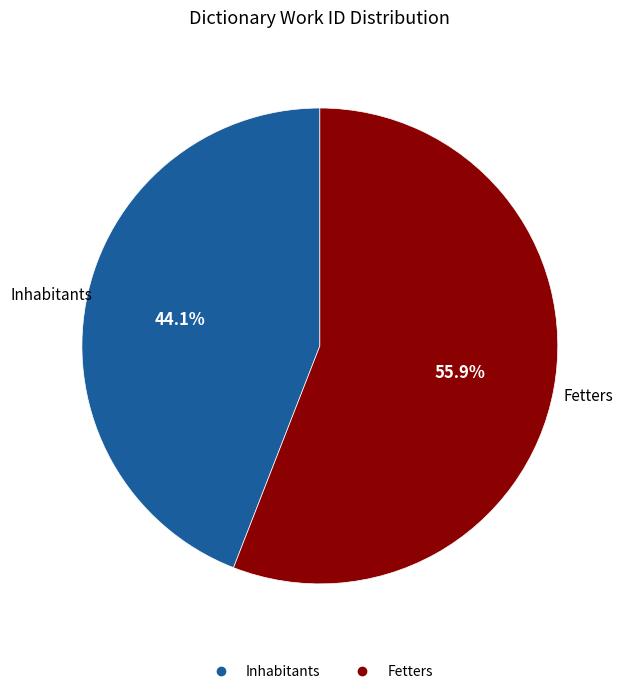

Combined, what portion of the pie is Fetters and Inhabitants?

100.0%